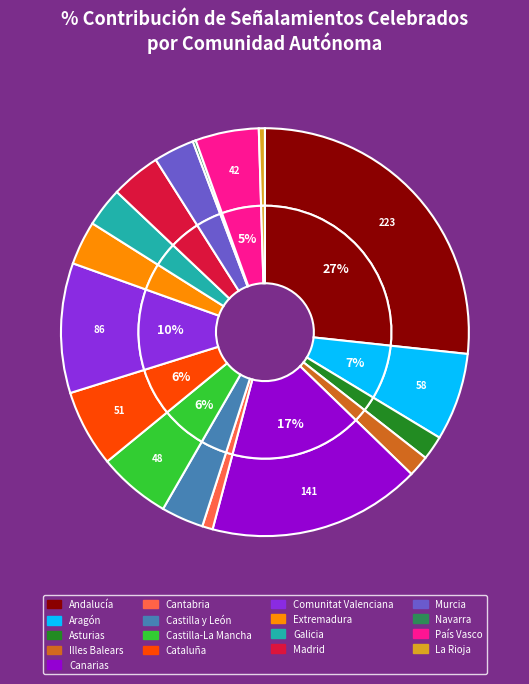

To the nearest percent, what is the difference between the largest and smallest slice percentages?

26%